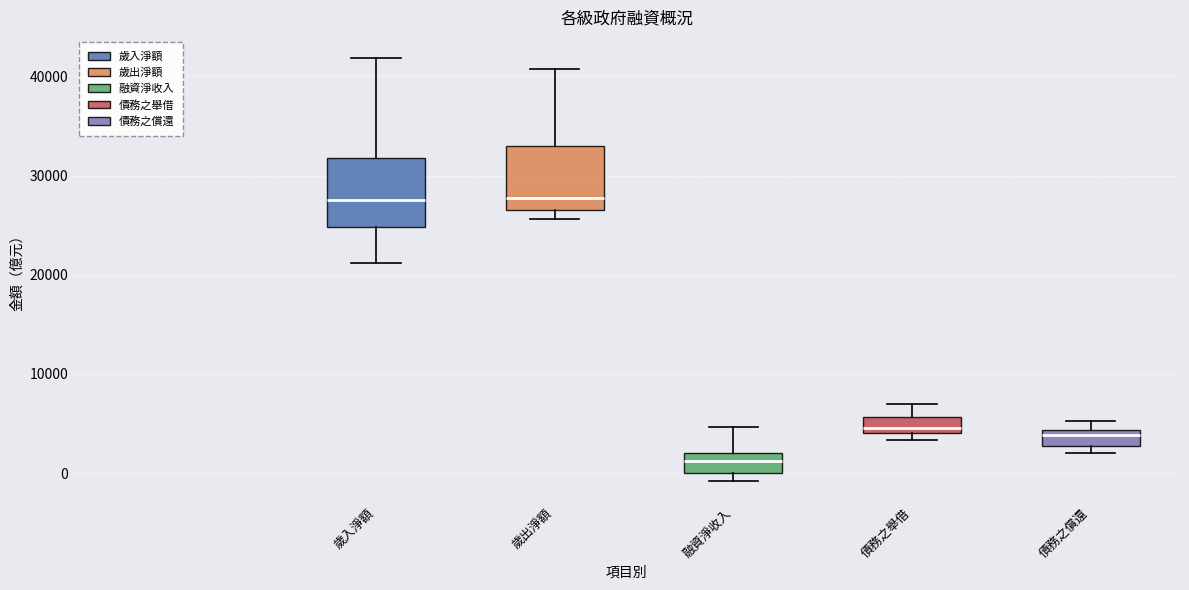

Reading left to right, read every box against the y-axis: the position of its median line, the range the box covers, and the ends of its whiskers. The values are not printed on the chart, so give them approximately, as read against the axis.

歲入淨額: median 28000, box 25000 to 32000, whiskers 21000 to 42000
歲出淨額: median 28000, box 27000 to 33000, whiskers 26000 to 41000
融資淨收入: median 1000, box 0 to 2000, whiskers -1000 to 5000
債務之舉借: median 5000, box 4000 to 6000, whiskers 3000 to 7000
債務之償還: median 4000 (inside the box), box 3000 to 4000, whiskers 2000 to 5000